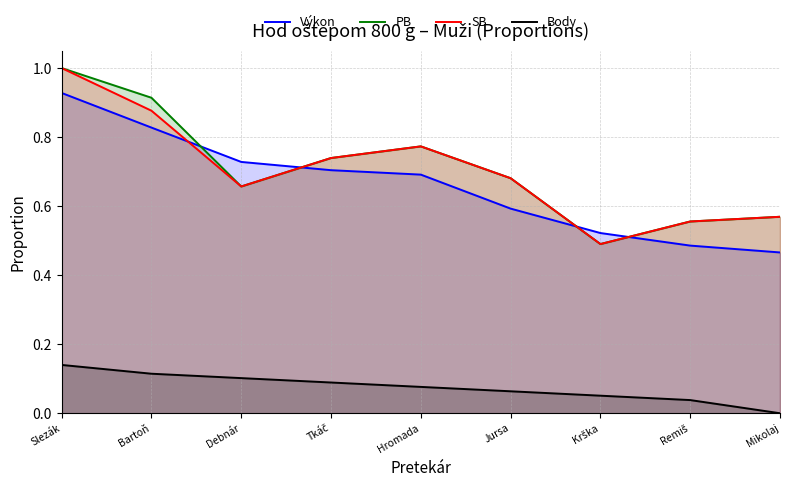

Which series has the largest range (max minus min)?

PB